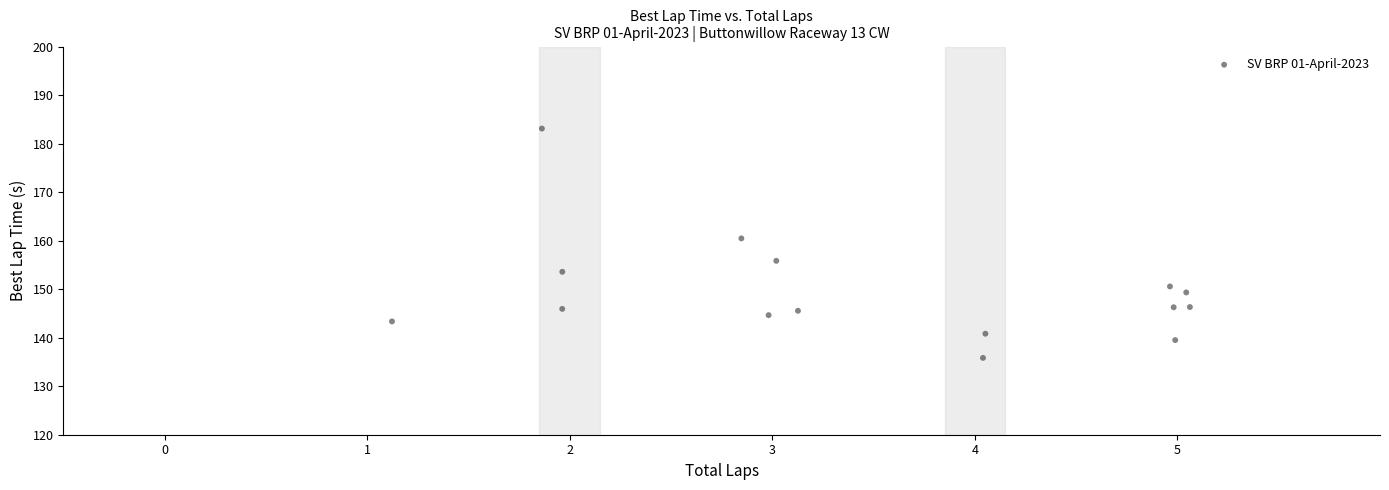

What is the range of X values (max minus min)?

3.9